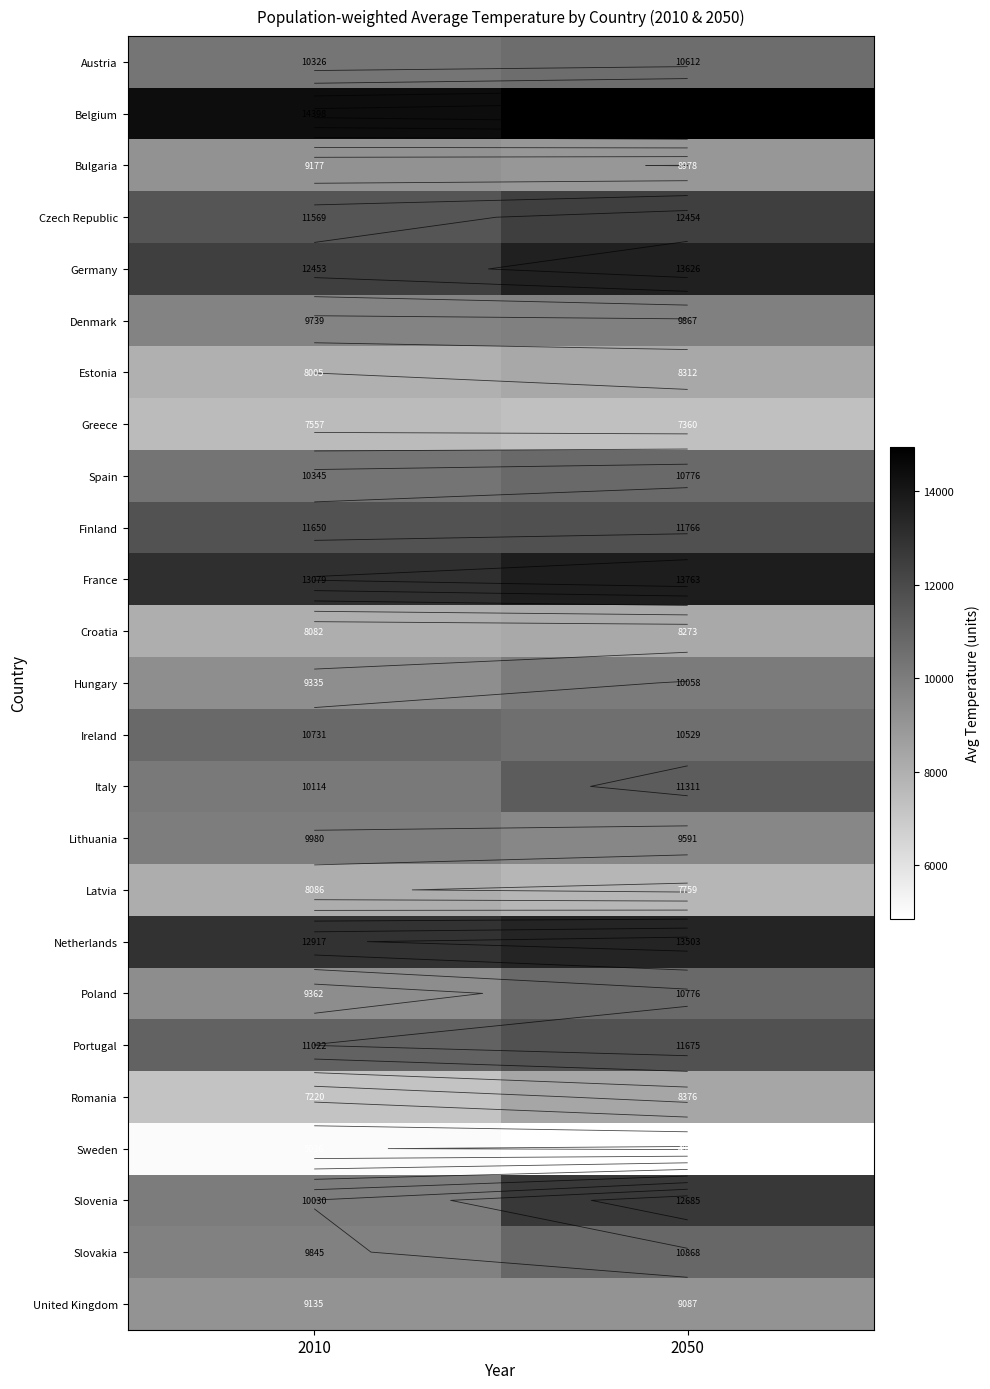

At which category is the sum across all series the highest?

2050